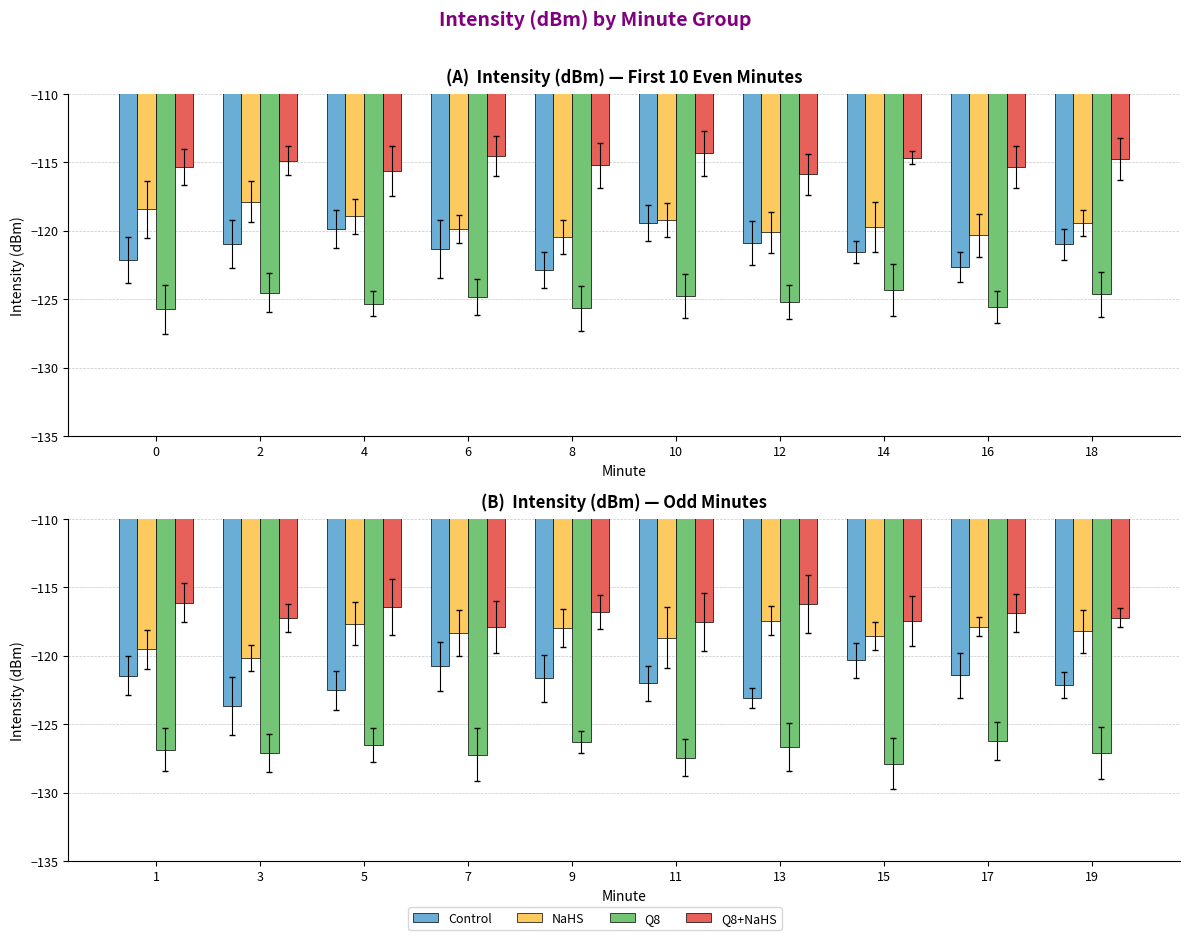

What is the value of the Q8 bar at the 1st from the left?

-126.9